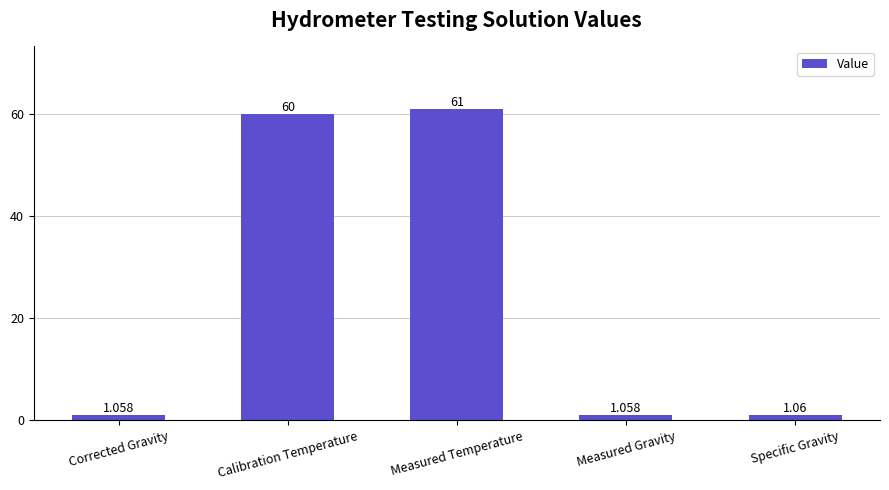

Which label corresponds to the largest value in the chart?

Measured Temperature